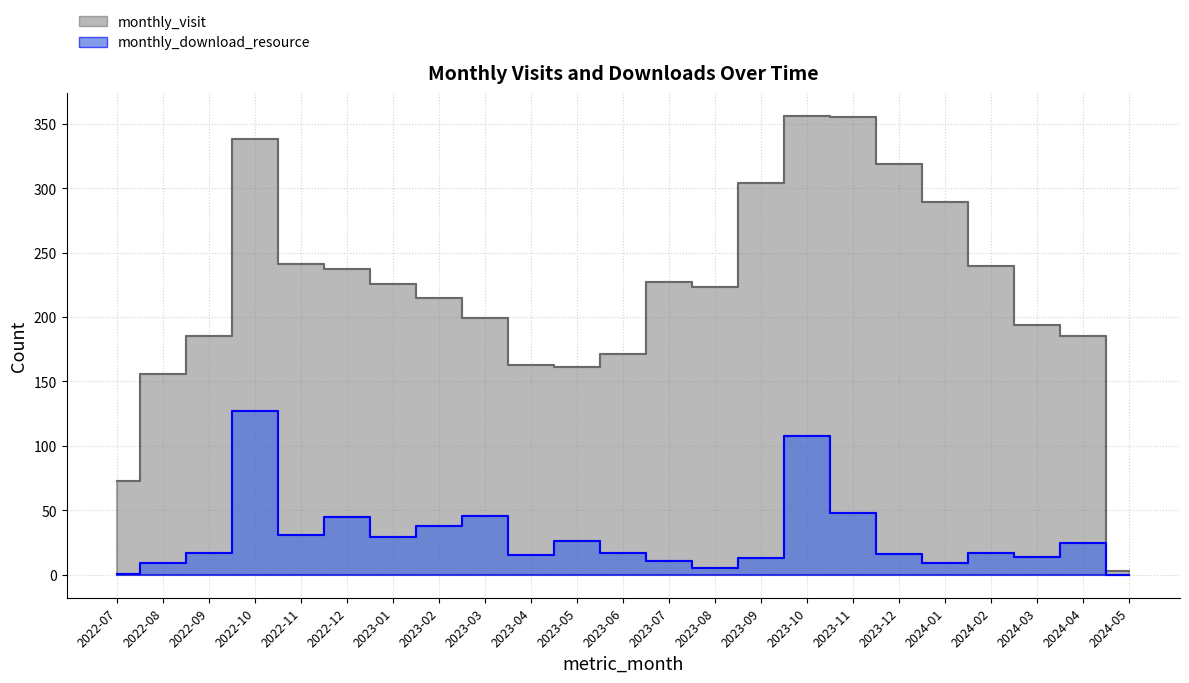

Where does the monthly_download_resource series first go above 17?

2022-10